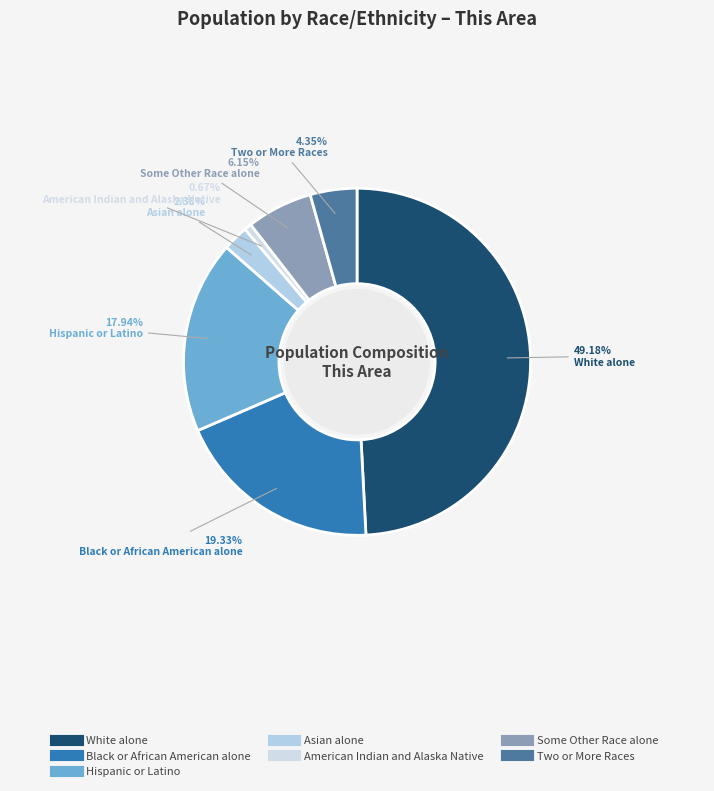

Rank the categories by value from highest to lowest.

White alone, Black or African American alone, Hispanic or Latino, Some Other Race alone, Two or More Races, Asian alone, American Indian and Alaska Native